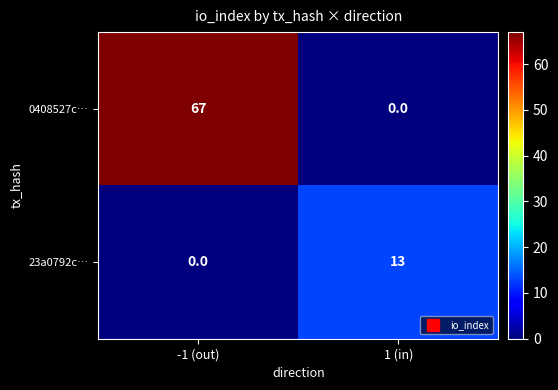

What is the difference between the highest and lowest values at -1 (out)?

67